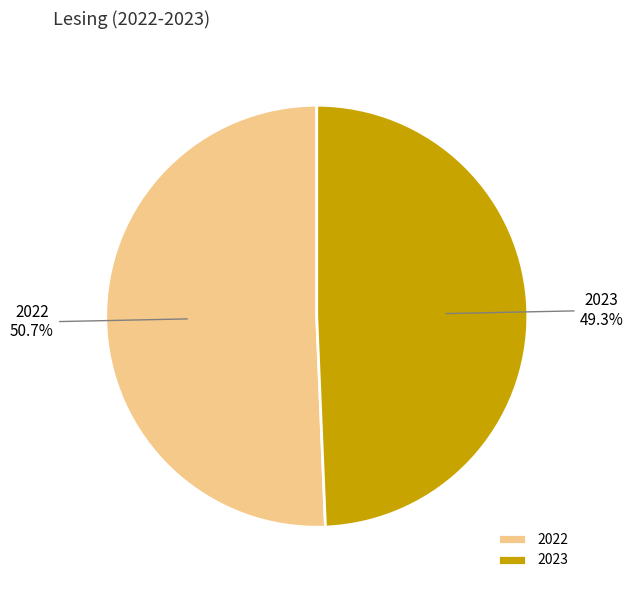

The 2023 slice represents 39% of the pie. True or false?

False